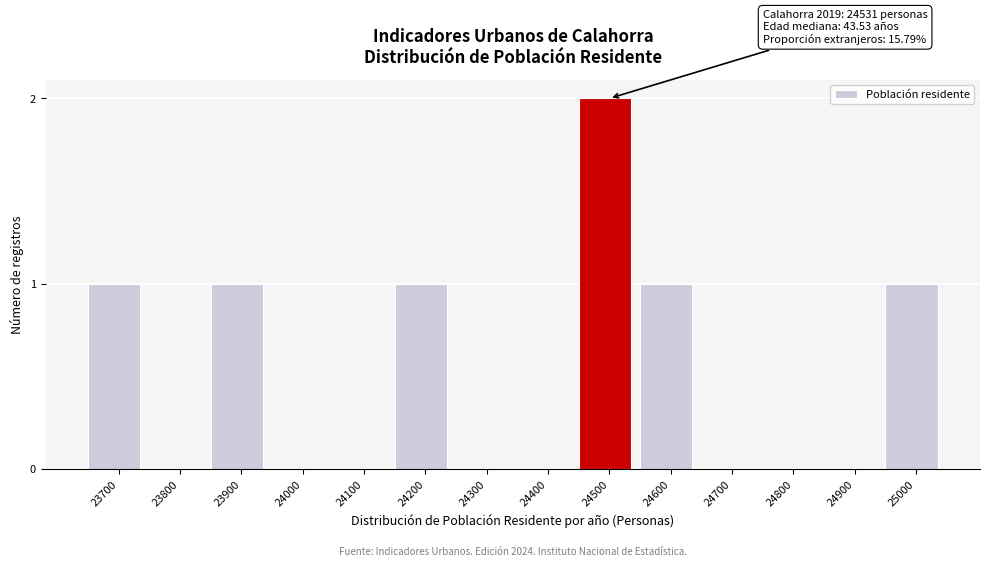

Reading right to left, what are all the values shown in this chart?

25000=1	24900=0	24800=0	24700=0	24600=1	24500=2	24400=0	24300=0	24200=1	24100=0	24000=0	23900=1	23800=0	23700=1